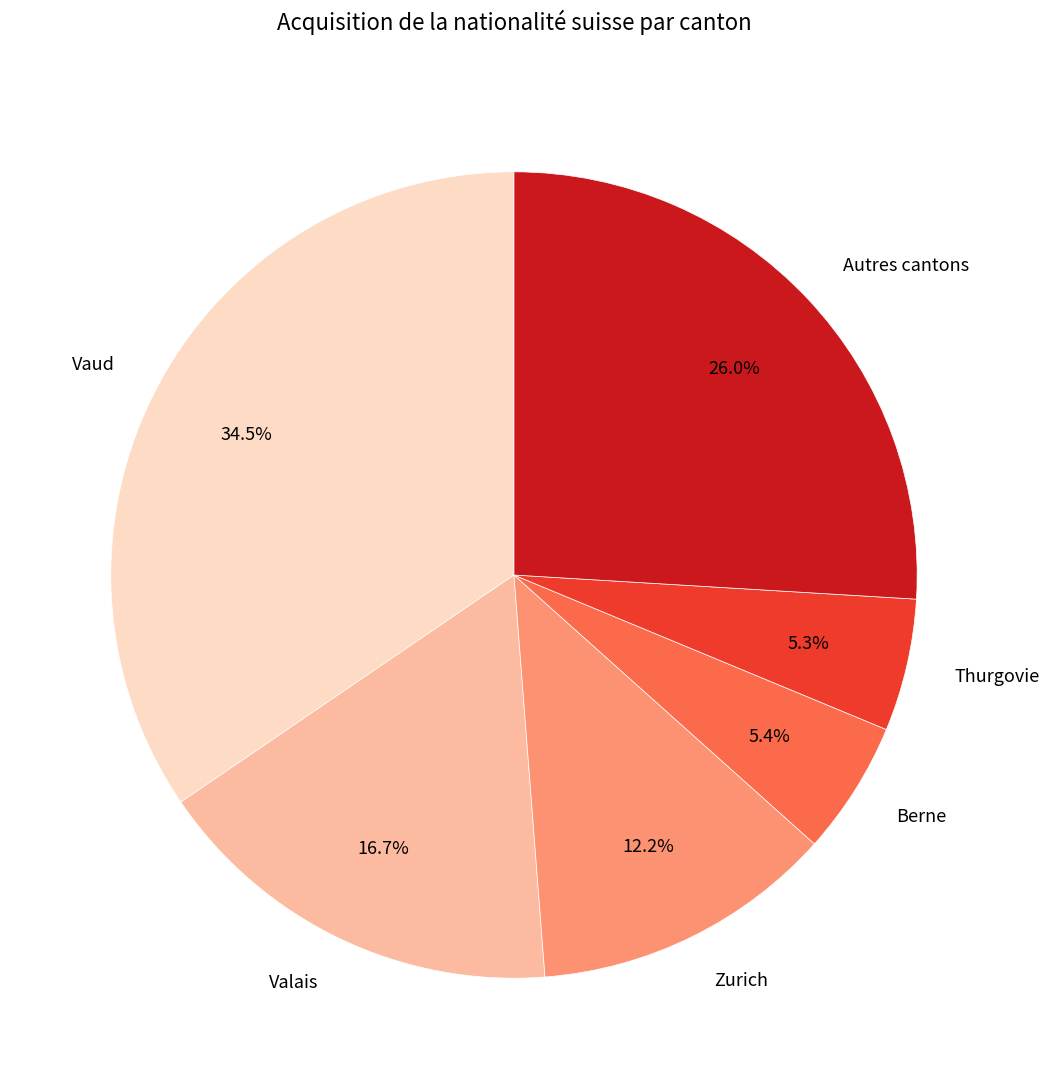

What portion of the pie excludes Autres cantons?

74.0%